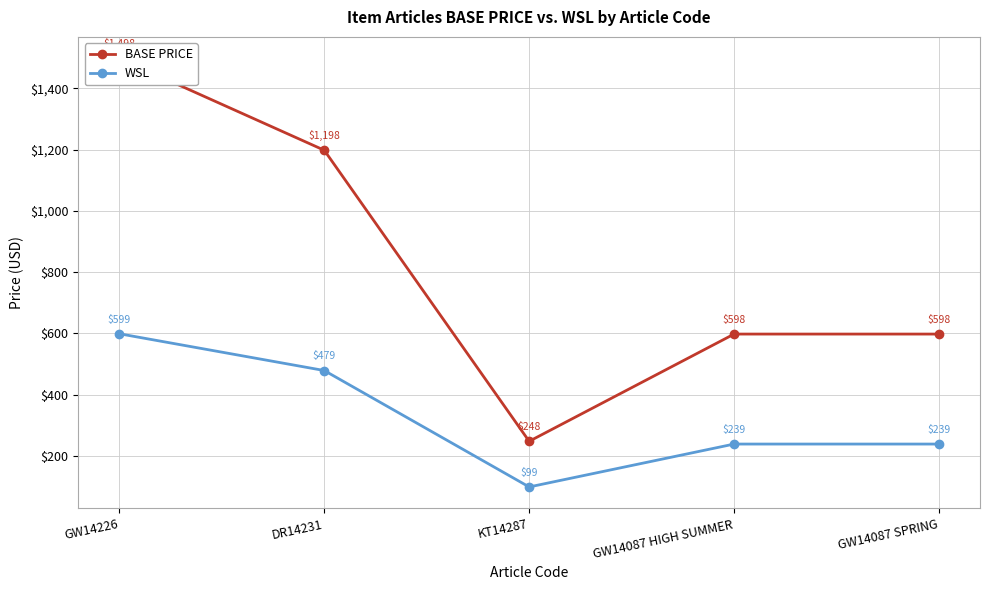

Rank the series by their maximum value, from highest to lowest.

BASE PRICE, WSL